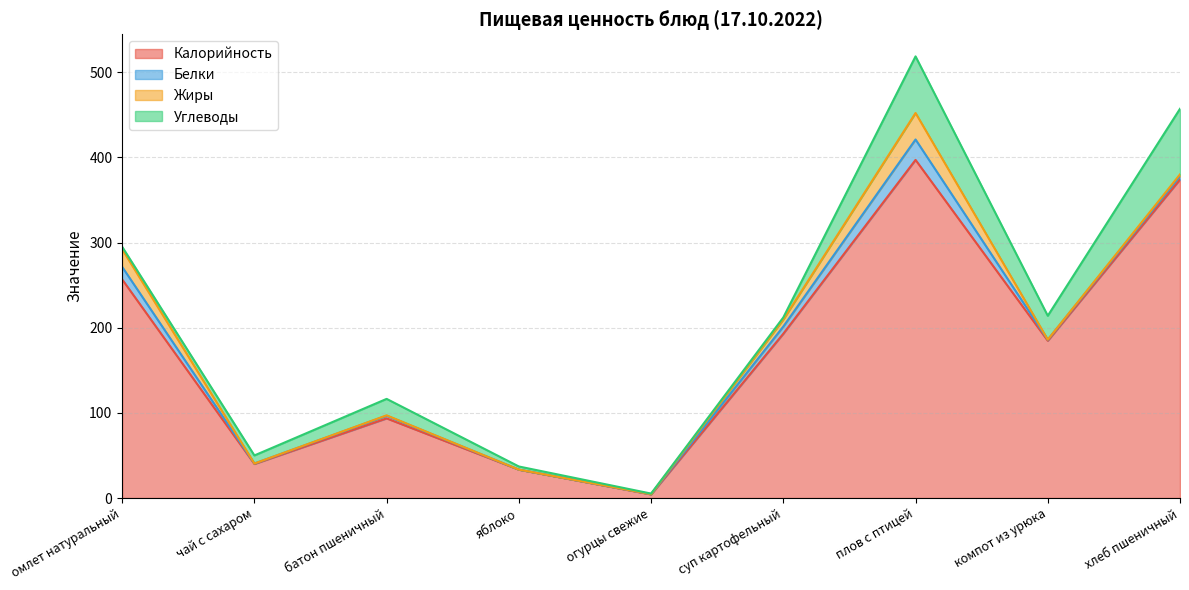

Where is the first local minimum for Углеводы?

огурцы свежие